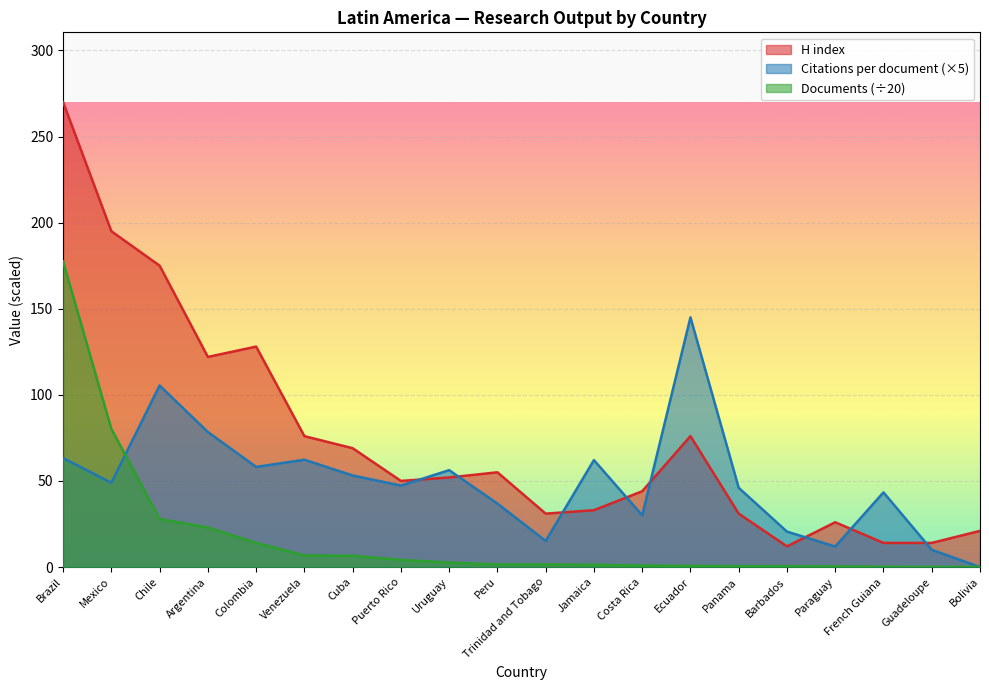

What is the label of the 19th point from the right?

Mexico